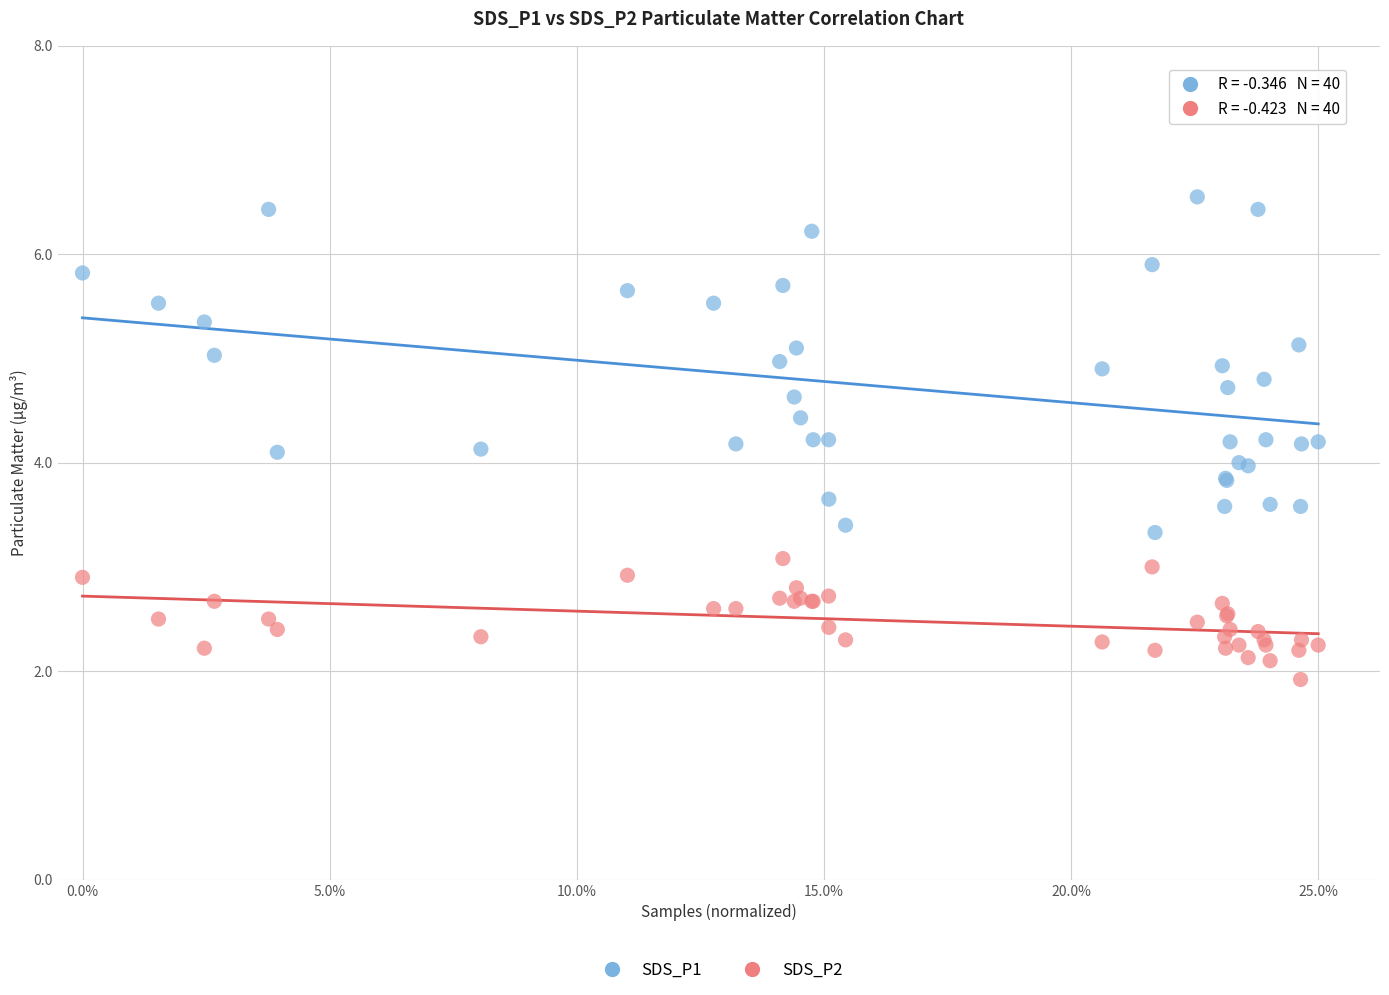

Which series reaches the maximum Y coordinate?

SDS_P1